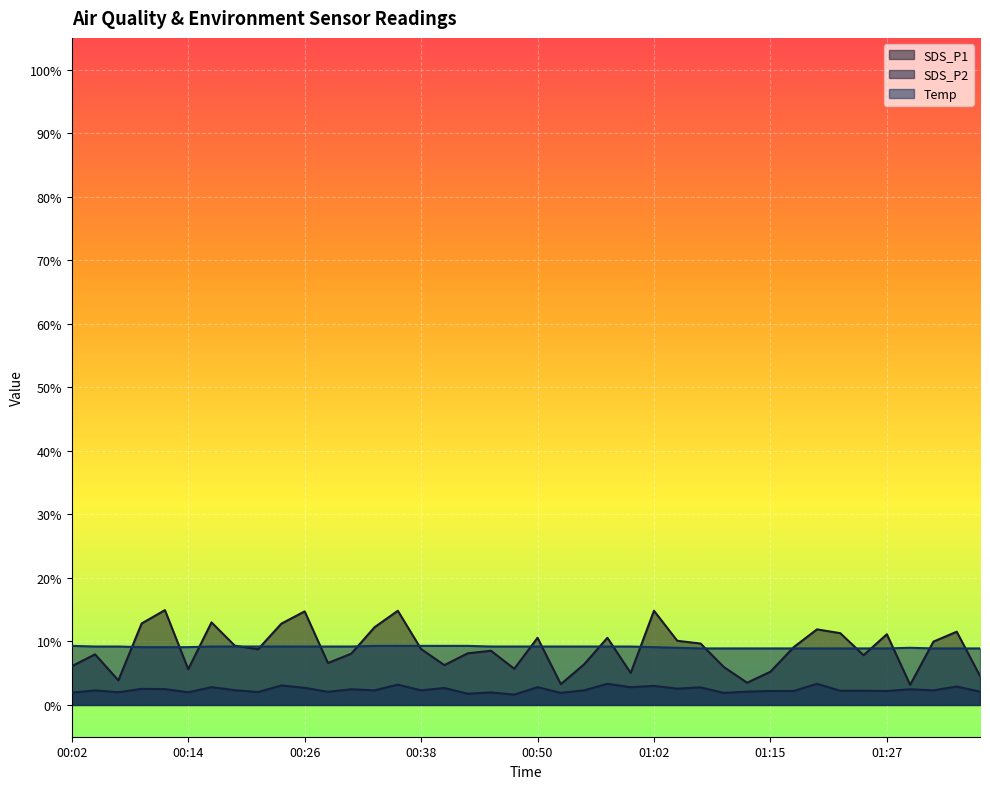

How many categories are shown in the chart?

40